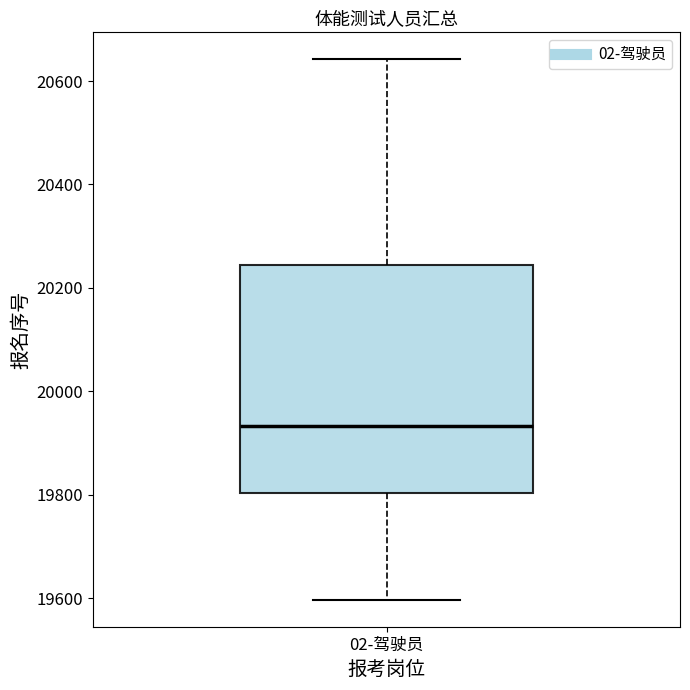

Read this box plot against the y-axis: the position of the median line, the range covered by the box, and the ends of both whiskers. The values are not printed on the chart, so give them approximately, as read against the axis.

median 19940, box 19800 to 20240, whiskers 19600 to 20640